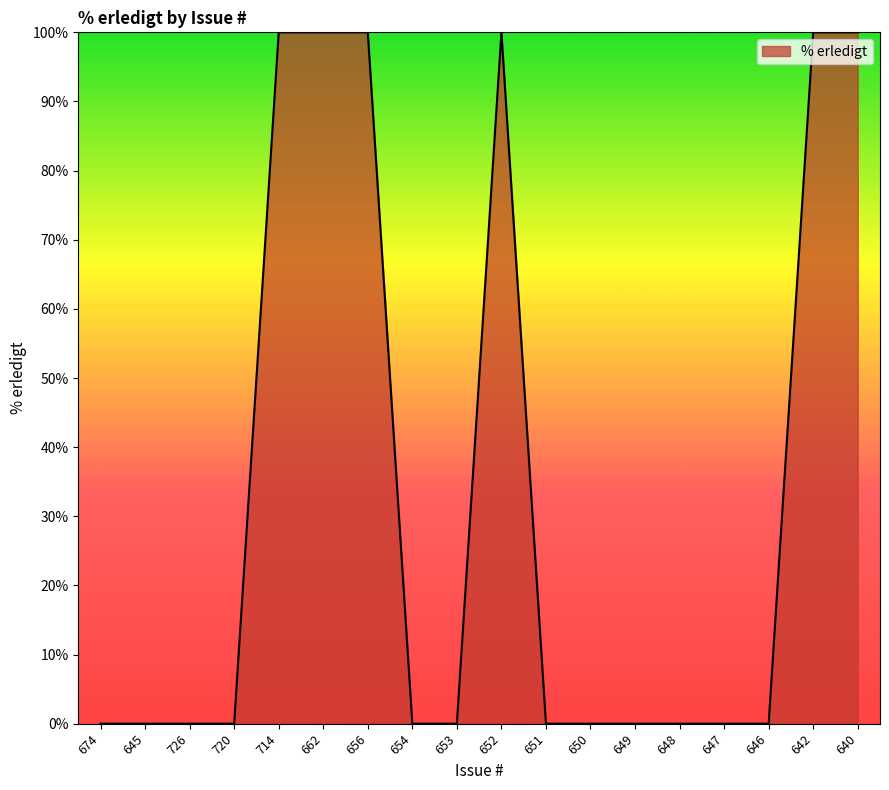

The chart shows a value of 100 at 642. True or false?

True